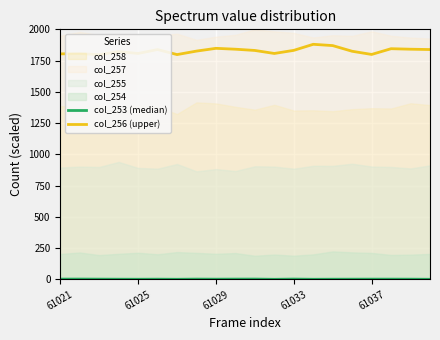

What is the difference between the col_256 (upper) values at 11 and 8?

41.1